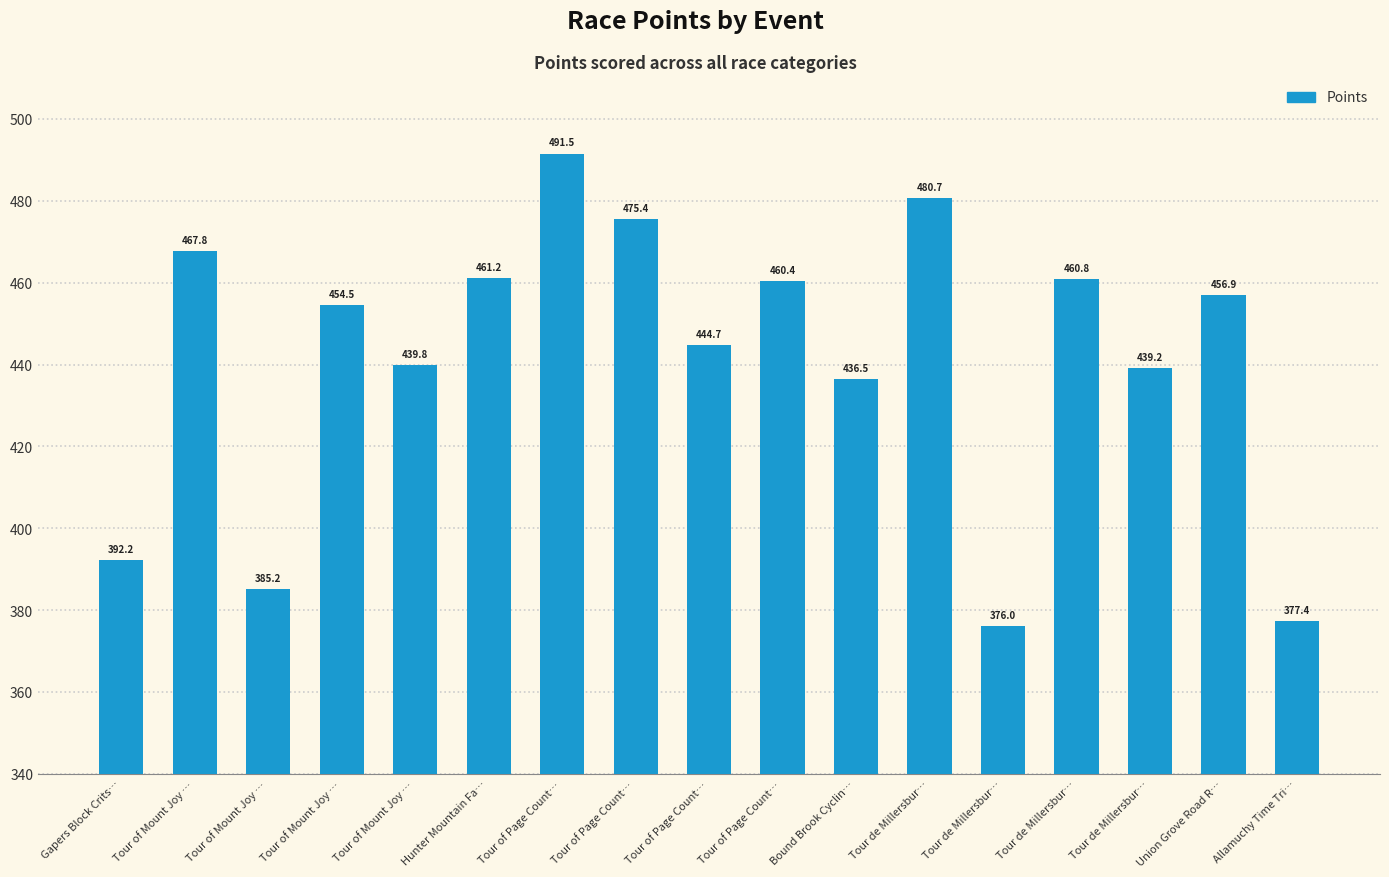

Rank the categories by value from highest to lowest.

Tour of Page Count…, Tour de Millersbur…, Tour of Page Count…, Tour of Mount Joy …, Hunter Mountain Fa…, Tour de Millersbur…, Tour of Page Count…, Union Grove Road R…, Tour of Mount Joy …, Tour of Page Count…, Tour of Mount Joy …, Tour de Millersbur…, Bound Brook Cyclin…, Gapers Block Crits…, Tour of Mount Joy …, Allamuchy Time Tri…, Tour de Millersbur…